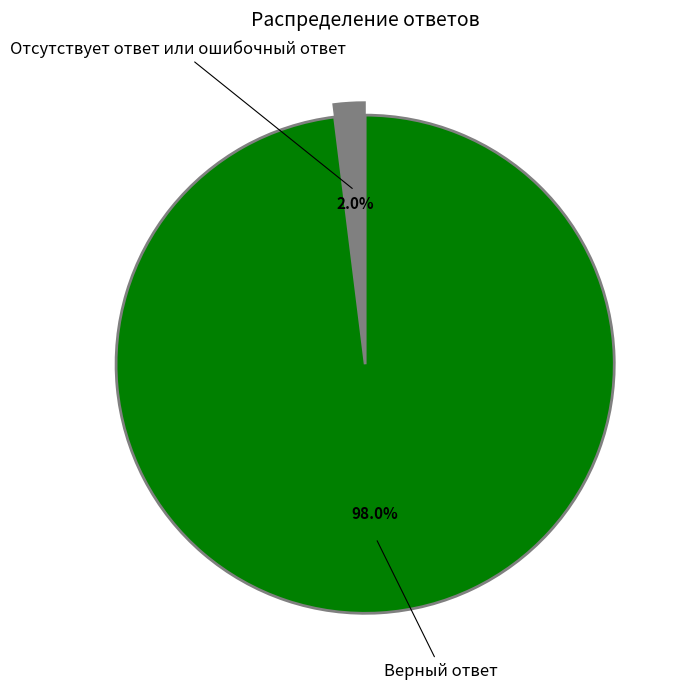

To the nearest percent, what is the difference between the largest and smallest slice percentages?

96%